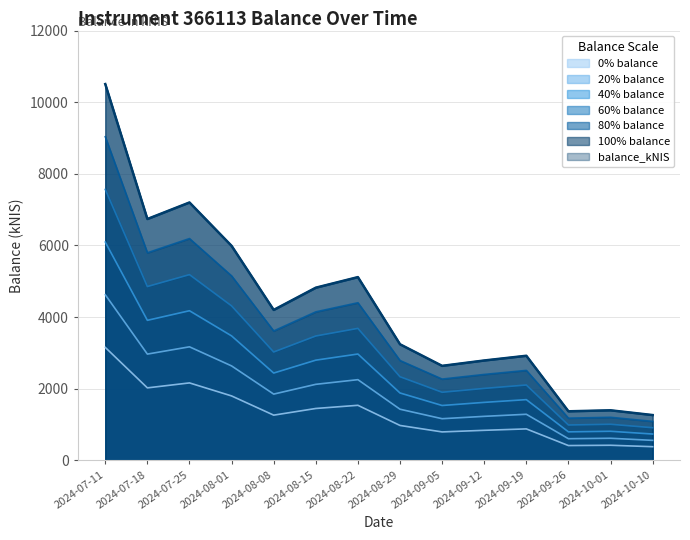

Does the chart display data point markers on the line(s)?

No